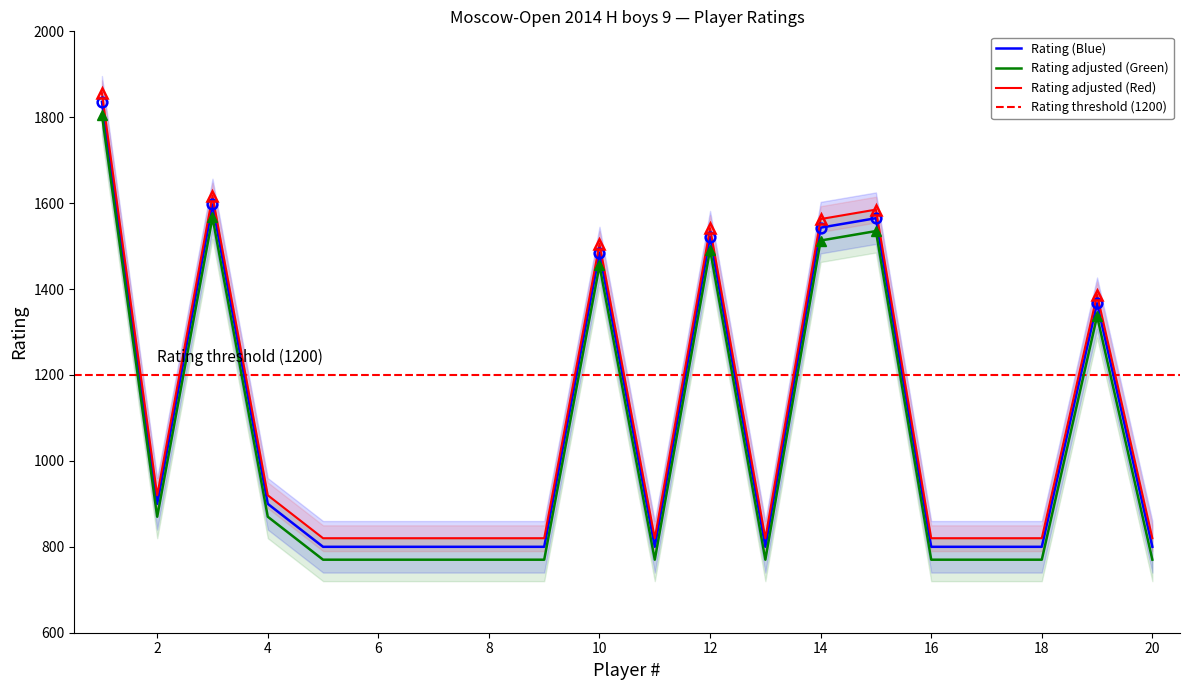

What is the minimum value for Rating (Blue)?

800